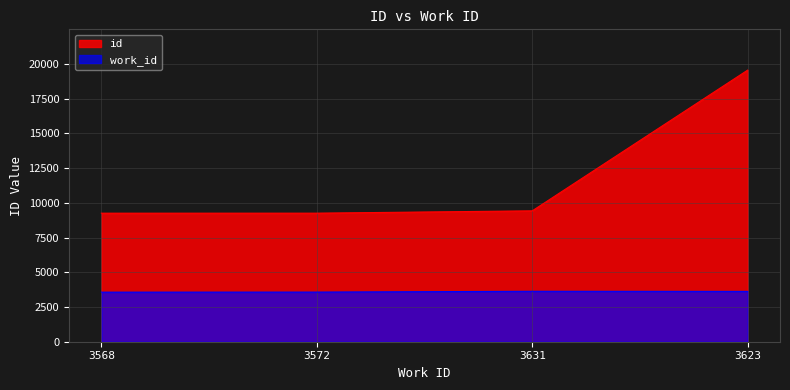

Which category has the highest value in the id series?

3623